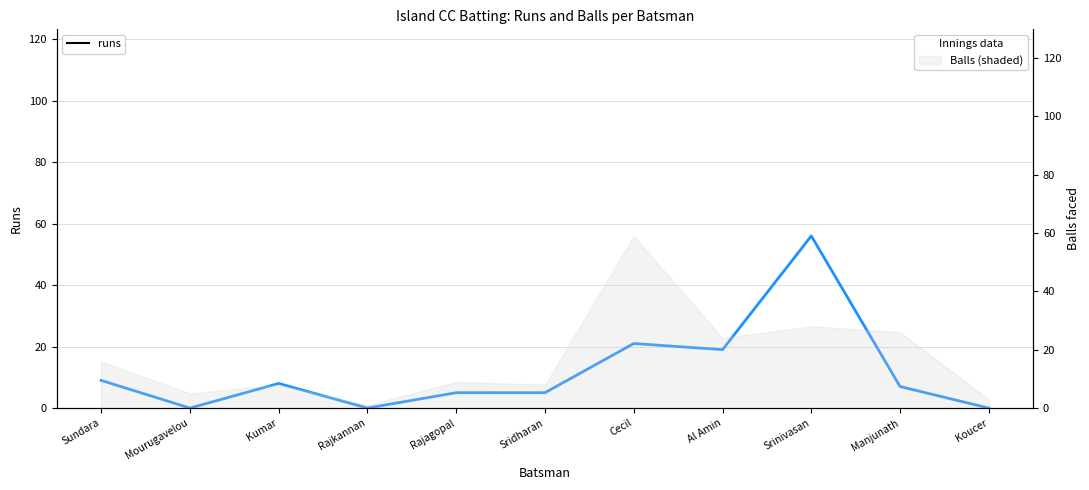

What is the label of the 3rd point from the left?

Kumar